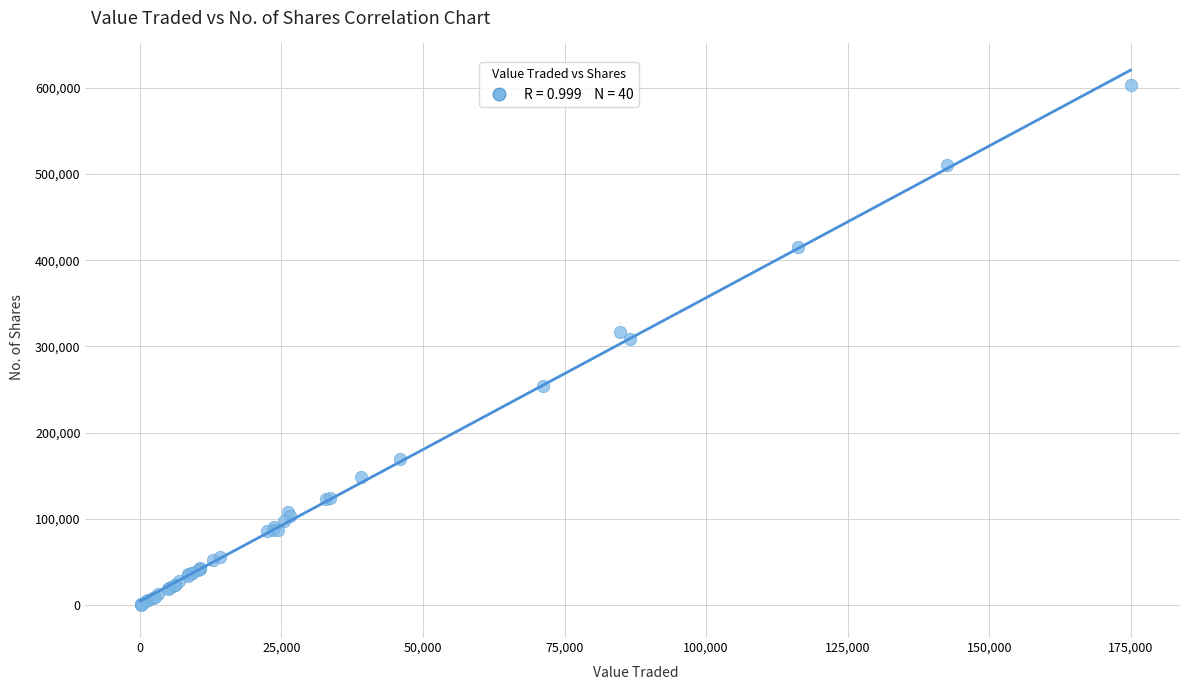

What Y value in the scatter plot is closest to 301840?

308933